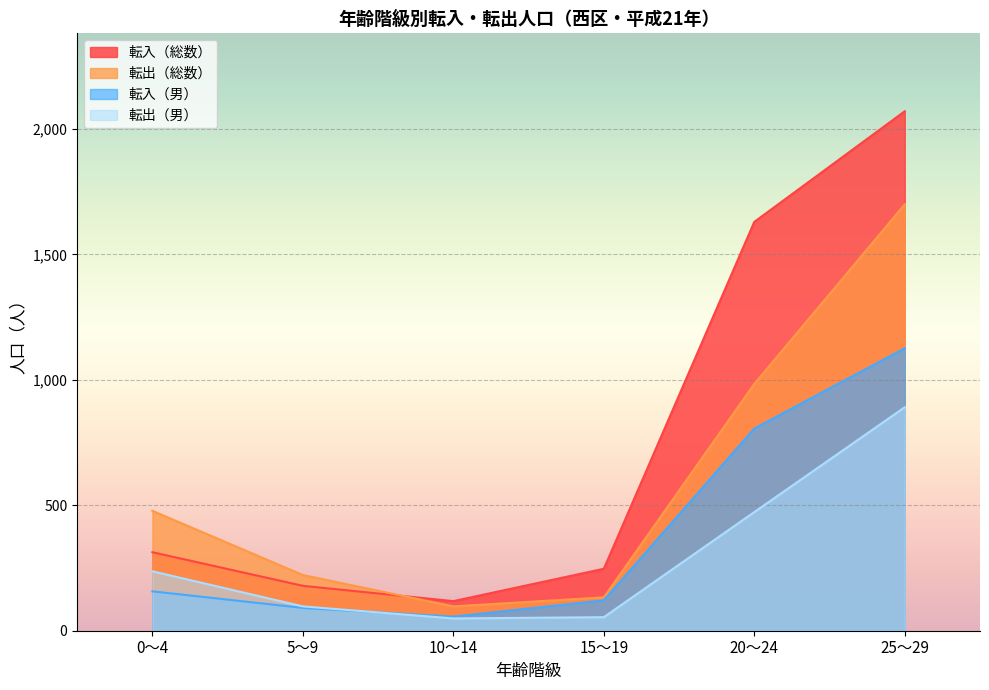

Reading left to right, transcribe all the data shown in this chart.

転入（総数）: 313	179	118	247	1630	2071
転出（総数）: 478	222	97	133	984	1700
転入（男）: 157	91	56	121	806	1126
転出（男）: 237	97	49	54	473	891